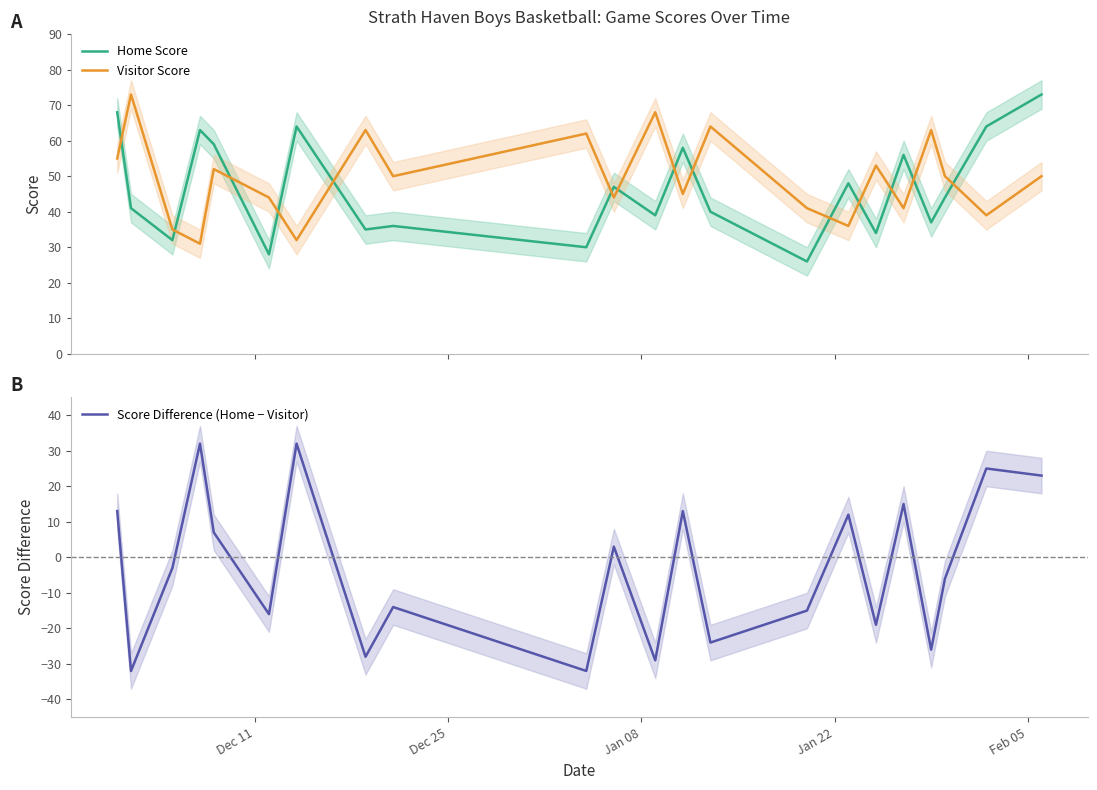

What is the minimum value for Visitor Score?

31